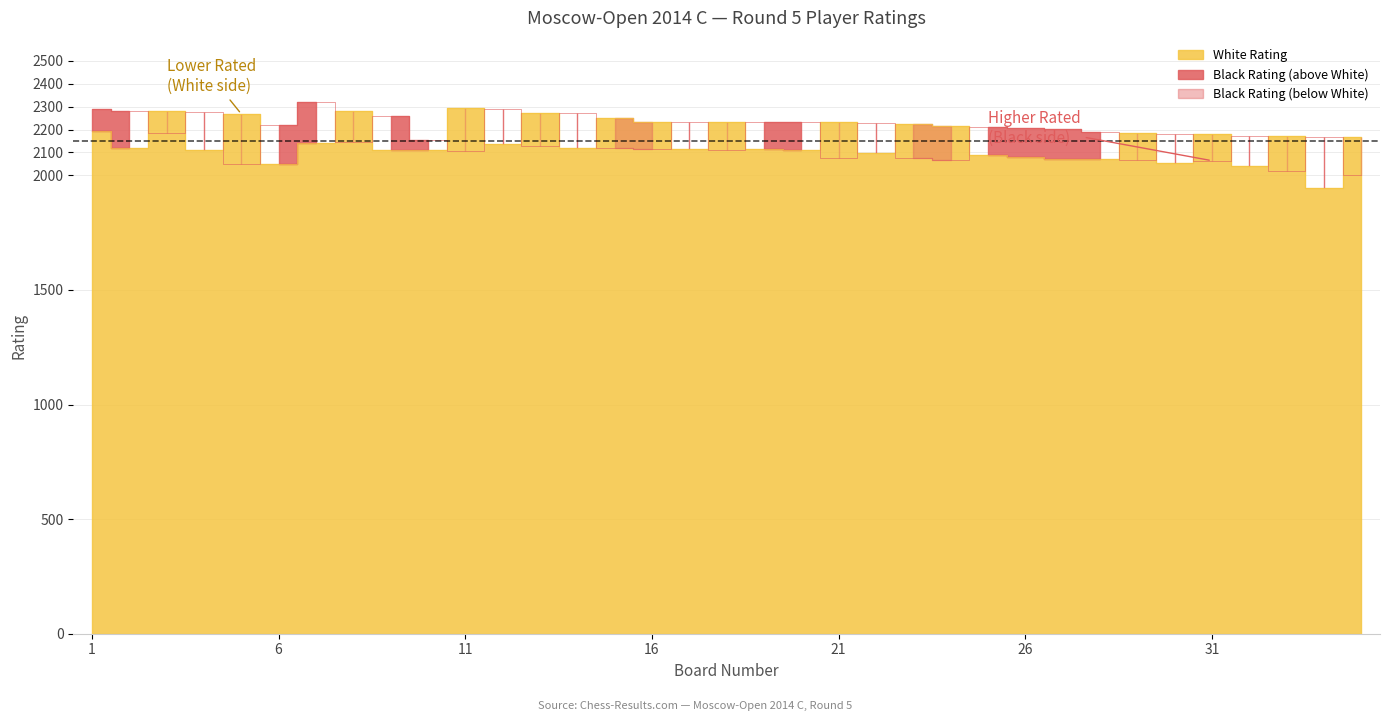

What is the value of the White Rating point at the 20th from the left?

2112